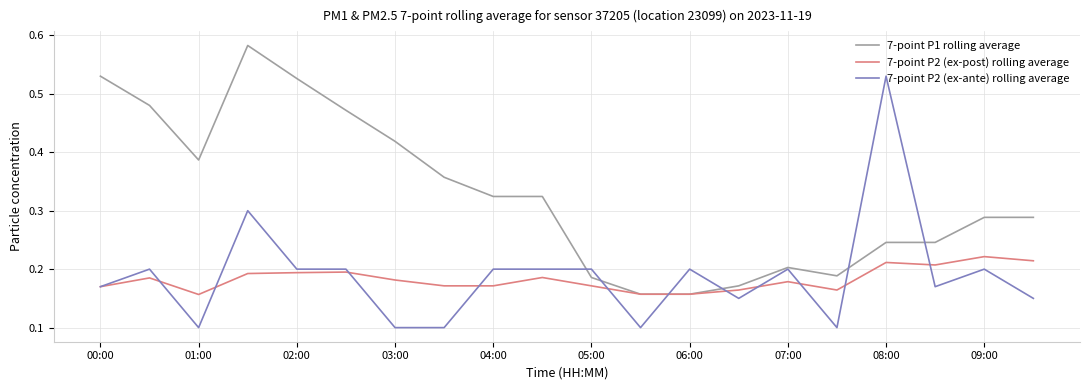

Which series has the largest total across all categories?

7-point P1 rolling average